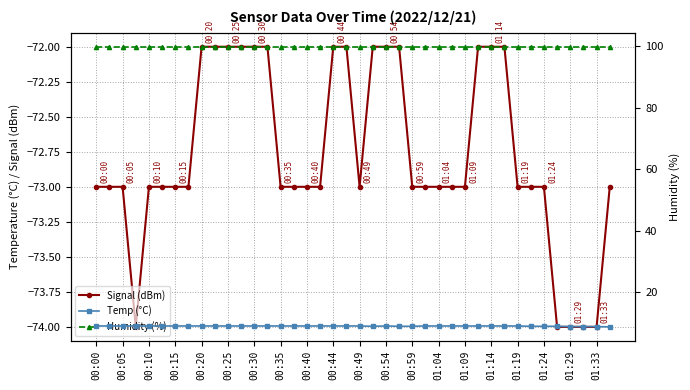

At how many categories does at least one series exceed -7?

40